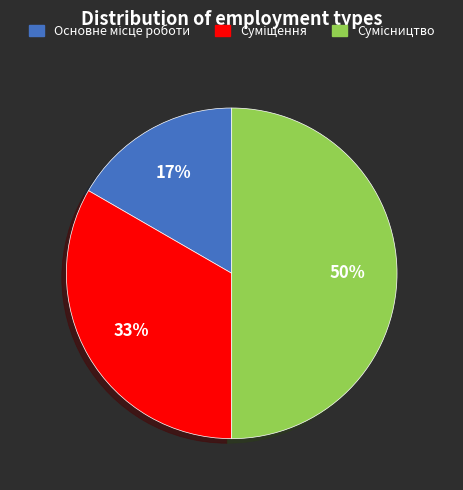

To the nearest percent, what is the average slice percentage?

33%